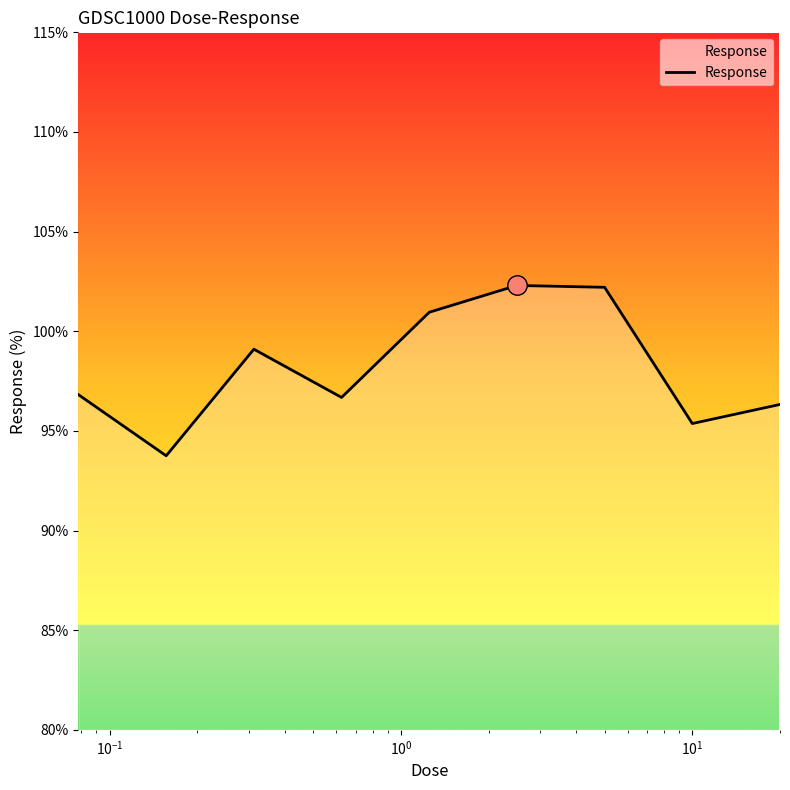

What is the greatest value displayed?

102.3